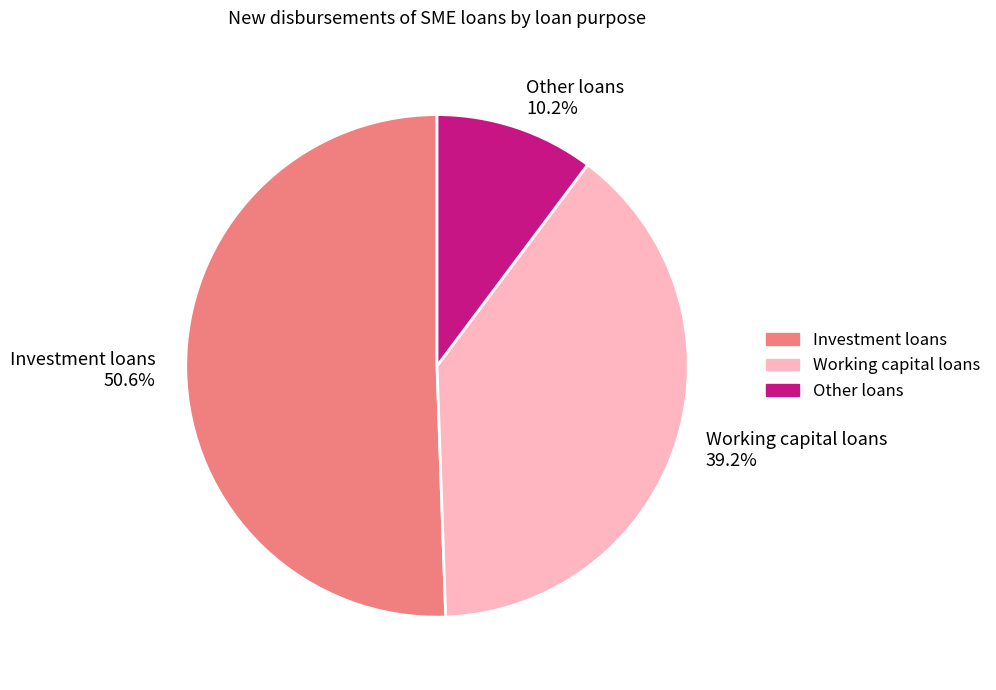

How many segments does this pie chart have?

3